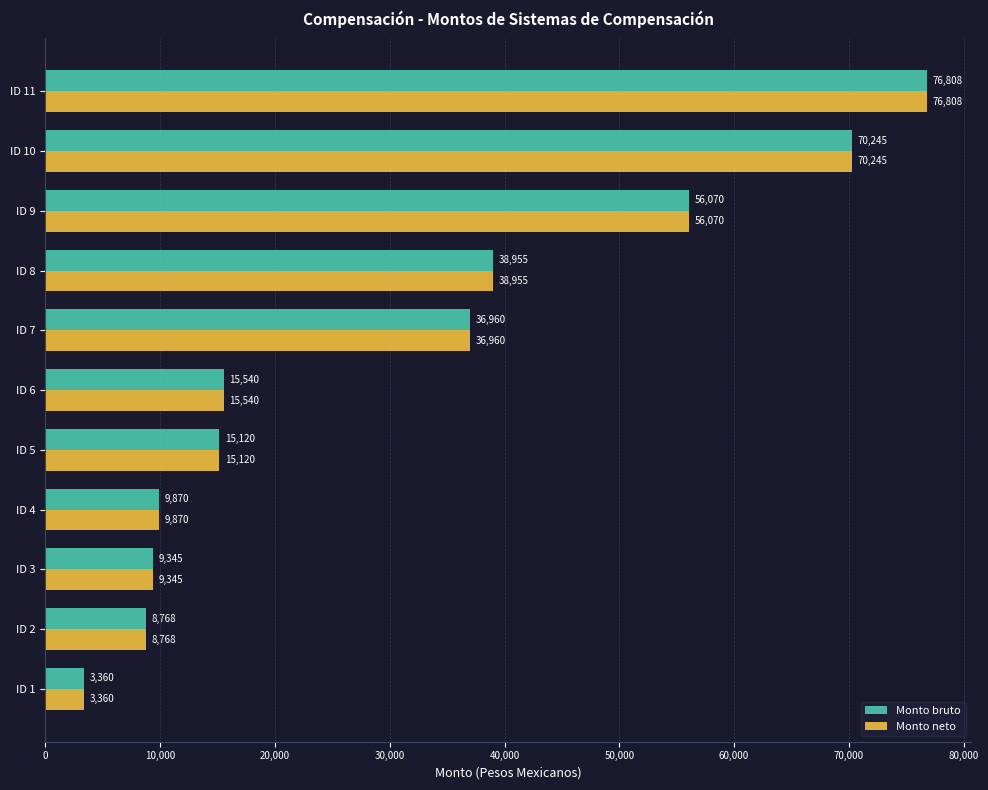

Rank the categories by Monto bruto value from highest to lowest.

ID 11, ID 10, ID 9, ID 8, ID 7, ID 6, ID 5, ID 4, ID 3, ID 2, ID 1